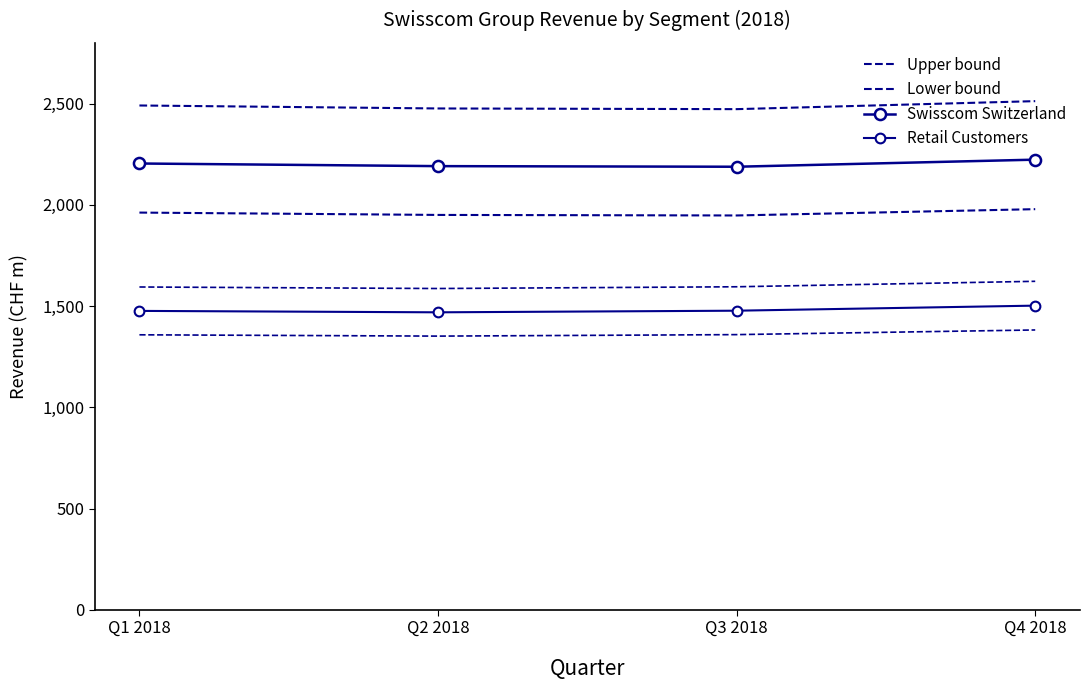

What is the difference between the second highest and minimum values in the Retail Customers series?

8.0